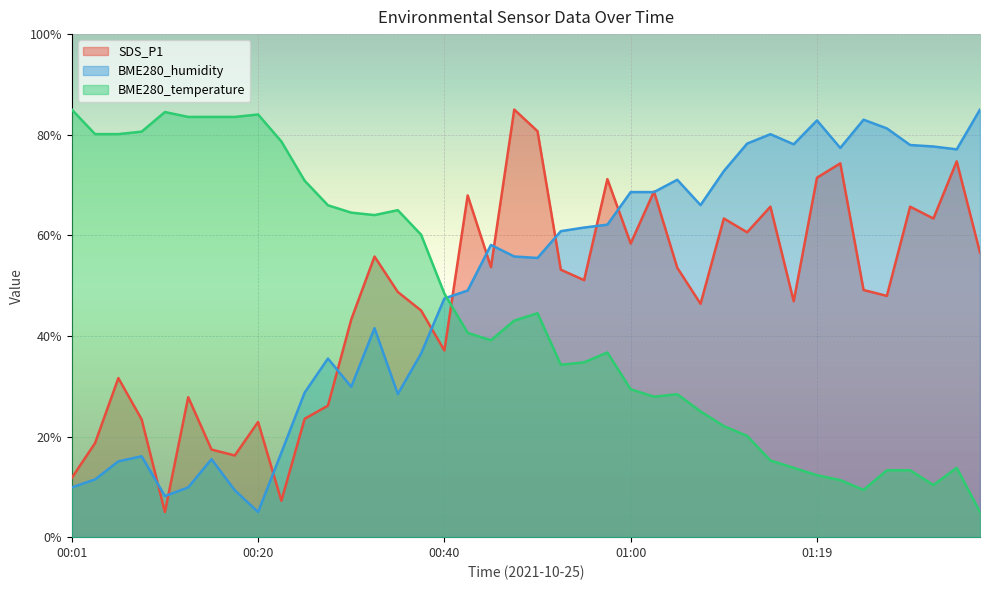

List the labels in order of BME280_temperature value, largest first.

00:01, 00:11, 00:20, 00:13, 00:16, 00:18, 00:08, 00:03, 00:06, 00:23, 00:25, 00:28, 00:35, 00:30, 00:33, 00:37, 00:40, 00:50, 00:47, 00:42, 00:45, 00:57, 00:55, 00:52, 01:00, 01:04, 01:02, 01:07, 01:09, 01:12, 01:14, 01:17, 01:34, 01:26, 01:29, 01:19, 01:22, 01:31, 01:24, 01:36